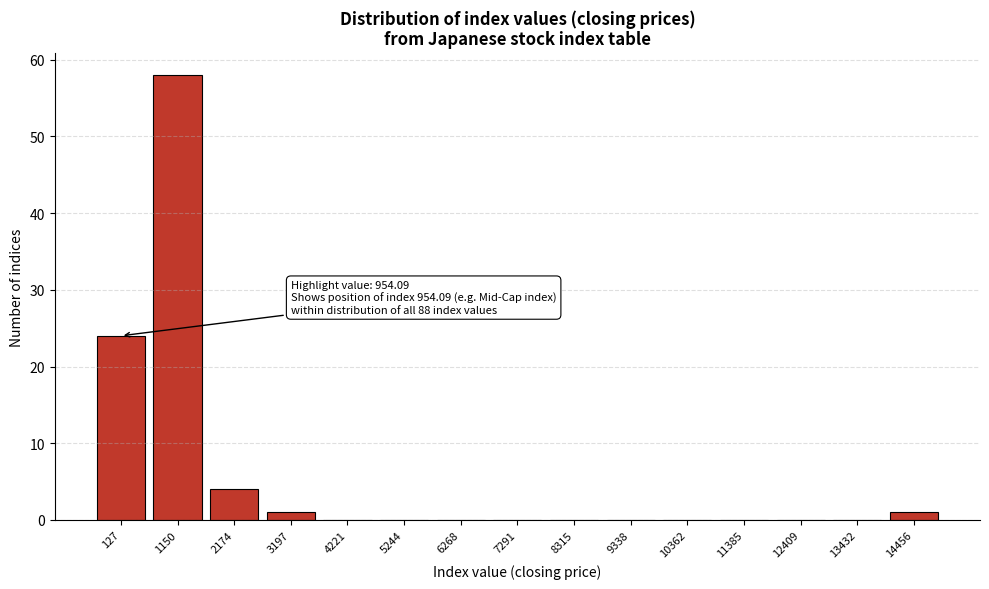

Reading left to right, what are all the values shown in this chart?

127=24	1150=58	2174=4	3197=1	4221=0	5244=0	6268=0	7291=0	8315=0	9338=0	10362=0	11385=0	12409=0	13432=0	14456=1